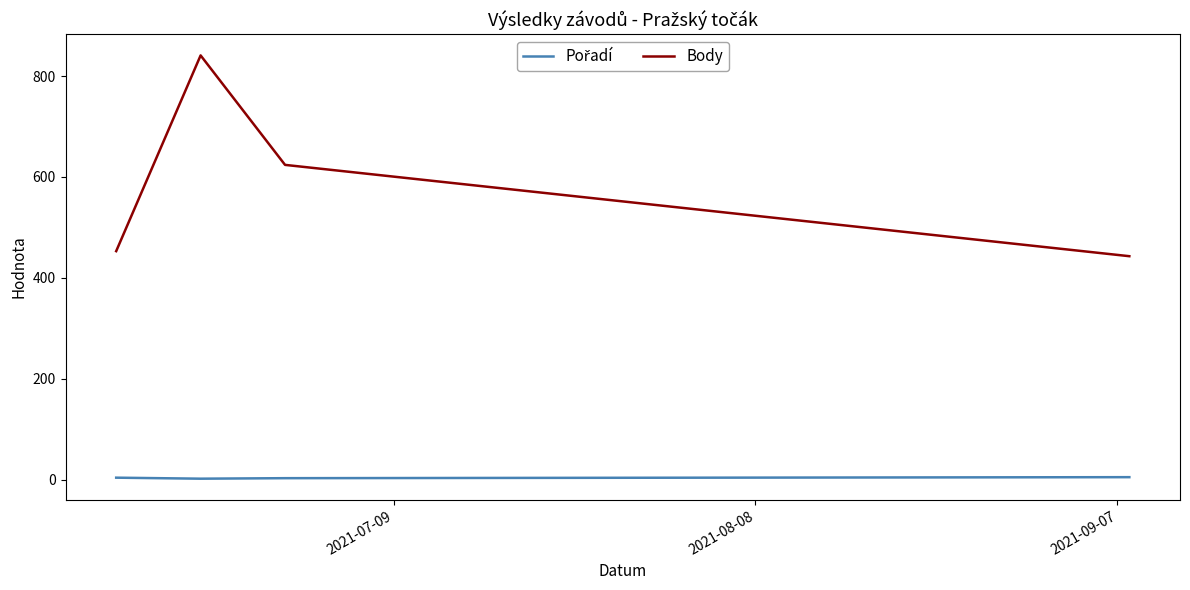

Which series has the widest spread of values?

Body